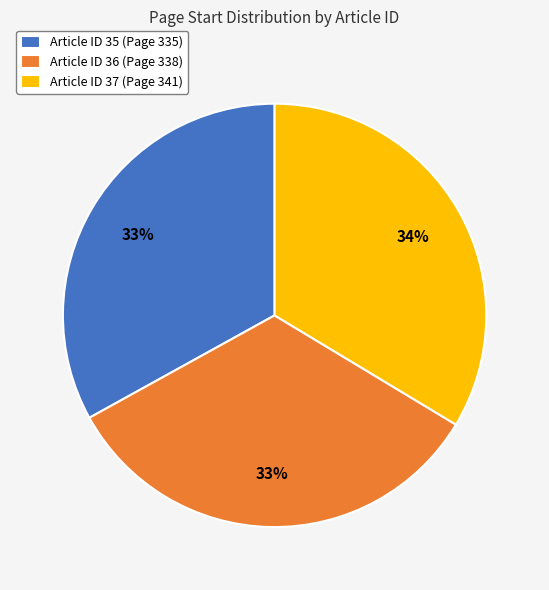

What percentage is the Article ID 35 (Page 335) slice, to the nearest percent?

33%